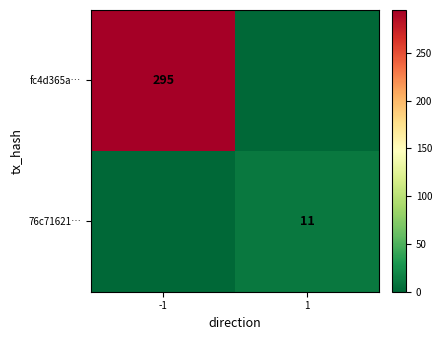

The 76c71621… series shows 11 at 1. True or false?

True